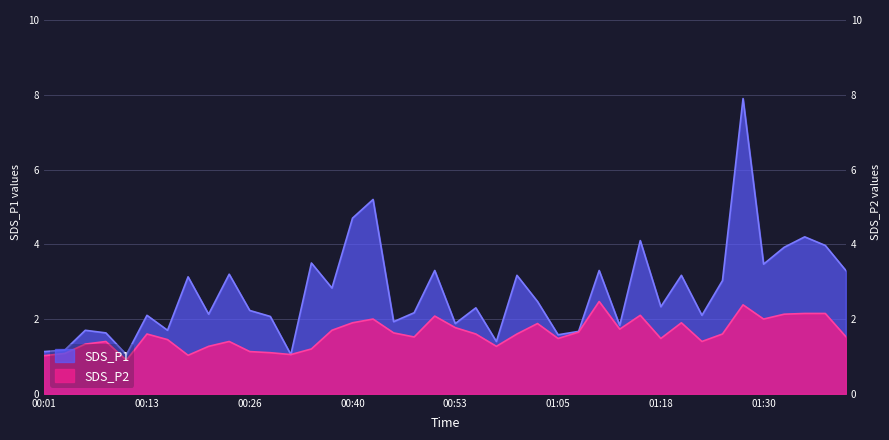

What is the smallest value displayed?

0.9